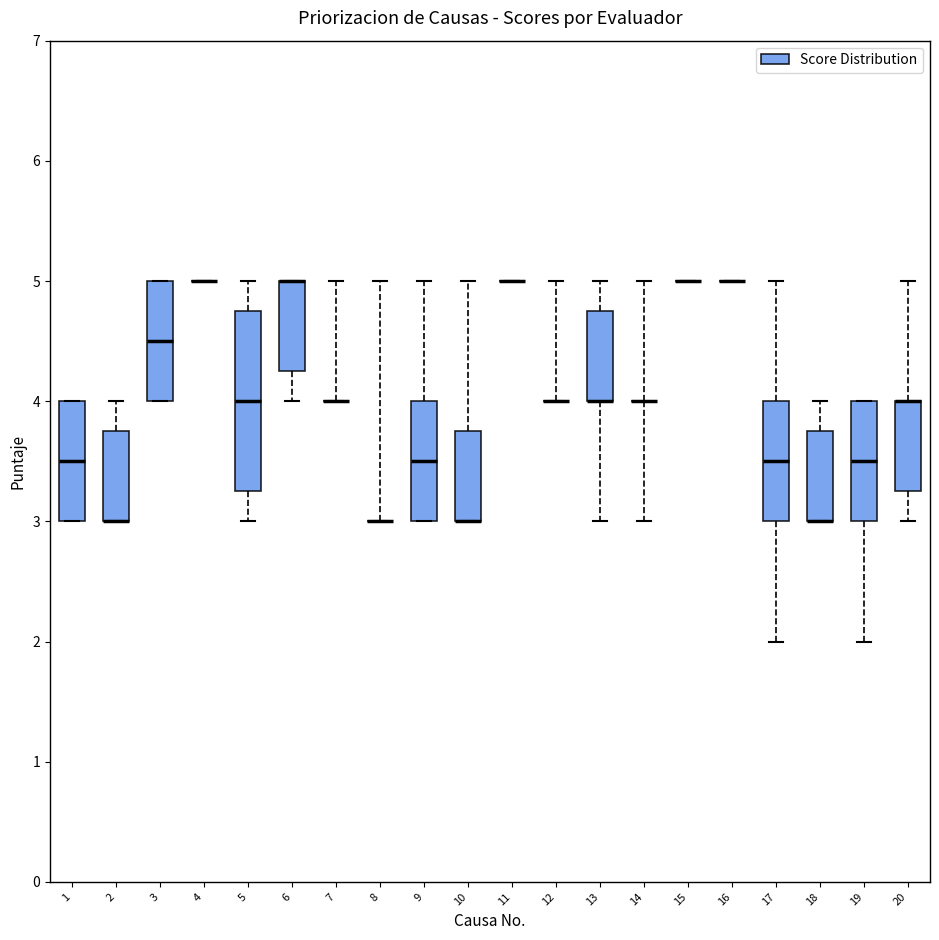

Reading left to right, read every box against the y-axis: the position of its median line, the range the box covers, and the ends of its whiskers. The values are not printed on the chart, so give them approximately, as read against the axis.

1: median 3.5, box 3.0 to 4.0, whiskers 3.0 to 4.0
2: median 3.0 (drawn on the box's lower edge), box 3.0 to 3.8, whiskers 3.0 to 4.0
3: median 4.5, box 4.0 to 5.0, whiskers 4.0 to 5.0
4: box collapsed to a line at 5.0, whiskers 5.0 to 5.0
5: median 4.0, box 3.3 to 4.8, whiskers 3.0 to 5.0
6: median 5.0 (drawn on the box's upper edge), box 4.3 to 5.0, whiskers 4.0 to 5.0
7: box collapsed to a line at 4.0, whiskers 4.0 to 5.0
8: box collapsed to a line at 3.0, whiskers 3.0 to 5.0
9: median 3.5, box 3.0 to 4.0, whiskers 3.0 to 5.0
10: median 3.0 (drawn on the box's lower edge), box 3.0 to 3.8, whiskers 3.0 to 5.0
11: box collapsed to a line at 5.0, whiskers 5.0 to 5.0
12: box collapsed to a line at 4.0, whiskers 4.0 to 5.0
13: median 4.0 (drawn on the box's lower edge), box 4.0 to 4.8, whiskers 3.0 to 5.0
14: box collapsed to a line at 4.0, whiskers 3.0 to 5.0
15: box collapsed to a line at 5.0, whiskers 5.0 to 5.0
16: box collapsed to a line at 5.0, whiskers 5.0 to 5.0
17: median 3.5, box 3.0 to 4.0, whiskers 2.0 to 5.0
18: median 3.0 (drawn on the box's lower edge), box 3.0 to 3.8, whiskers 3.0 to 4.0
19: median 3.5, box 3.0 to 4.0, whiskers 2.0 to 4.0
20: median 4.0 (drawn on the box's upper edge), box 3.3 to 4.0, whiskers 3.0 to 5.0